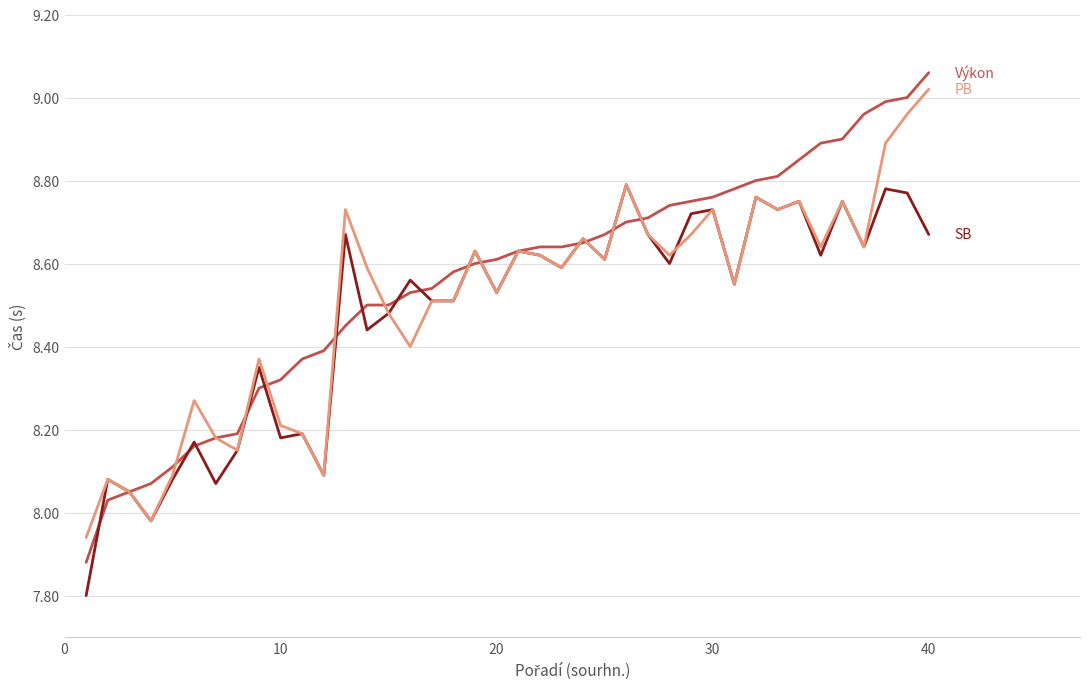

What is the minimum value shown in the chart?

7.8